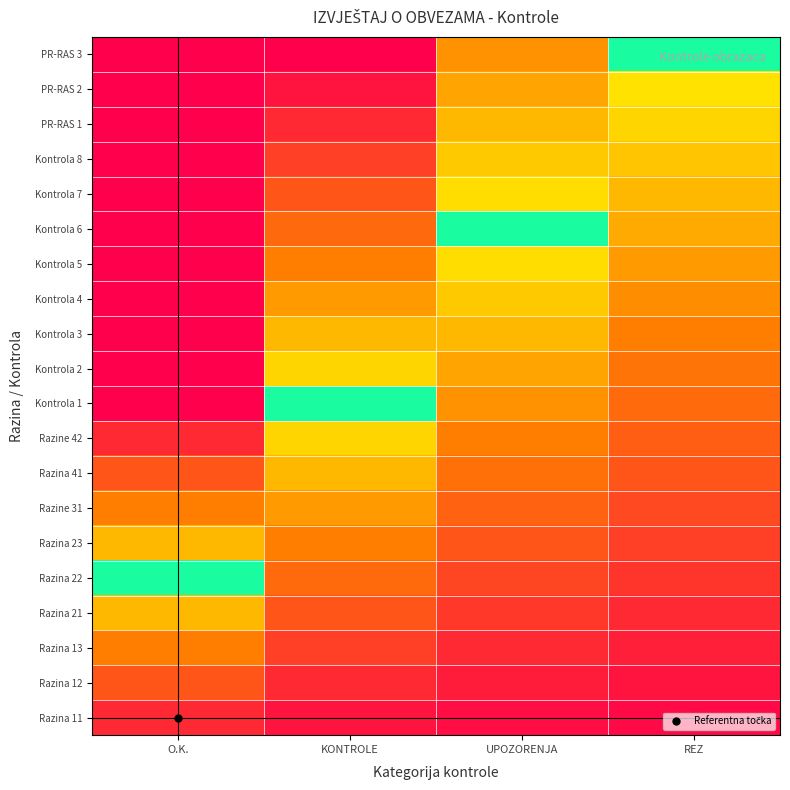

Reading left to right, transcribe all the data shown in this chart.

Razina 11: O.K.=0.2	KONTROLE=0.1	UPOZORENJA=0.1	REZ=0.1
Razina 12: O.K.=0.4	KONTROLE=0.2	UPOZORENJA=0.1	REZ=0.1
Razina 13: O.K.=0.6	KONTROLE=0.3	UPOZORENJA=0.2	REZ=0.1
Razina 21: O.K.=0.8	KONTROLE=0.4	UPOZORENJA=0.3	REZ=0.2
Razina 22: O.K.=1.0	KONTROLE=0.5	UPOZORENJA=0.3	REZ=0.2
Razina 23: O.K.=1.2	KONTROLE=0.6	UPOZORENJA=0.4	REZ=0.3
Razine 31: O.K.=1.4	KONTROLE=0.7	UPOZORENJA=0.5	REZ=0.3
Razina 41: O.K.=1.6	KONTROLE=0.8	UPOZORENJA=0.5	REZ=0.4
Razine 42: O.K.=1.8	KONTROLE=0.9	UPOZORENJA=0.6	REZ=0.5
Kontrola 1: O.K.=2.0	KONTROLE=1.0	UPOZORENJA=0.7	REZ=0.5
Kontrola 2: O.K.=2.2	KONTROLE=1.1	UPOZORENJA=0.7	REZ=0.6
Kontrola 3: O.K.=2.4	KONTROLE=1.2	UPOZORENJA=0.8	REZ=0.6
Kontrola 4: O.K.=2.6	KONTROLE=1.3	UPOZORENJA=0.9	REZ=0.7
Kontrola 5: O.K.=2.8	KONTROLE=1.4	UPOZORENJA=0.9	REZ=0.7
Kontrola 6: O.K.=3.0	KONTROLE=1.5	UPOZORENJA=1.0	REZ=0.8
Kontrola 7: O.K.=3.2	KONTROLE=1.6	UPOZORENJA=1.1	REZ=0.8
Kontrola 8: O.K.=3.4	KONTROLE=1.7	UPOZORENJA=1.1	REZ=0.8
PR-RAS 1: O.K.=3.6	KONTROLE=1.8	UPOZORENJA=1.2	REZ=0.9
PR-RAS 2: O.K.=3.8	KONTROLE=1.9	UPOZORENJA=1.3	REZ=0.9
PR-RAS 3: O.K.=4.0	KONTROLE=2.0	UPOZORENJA=1.3	REZ=1.0